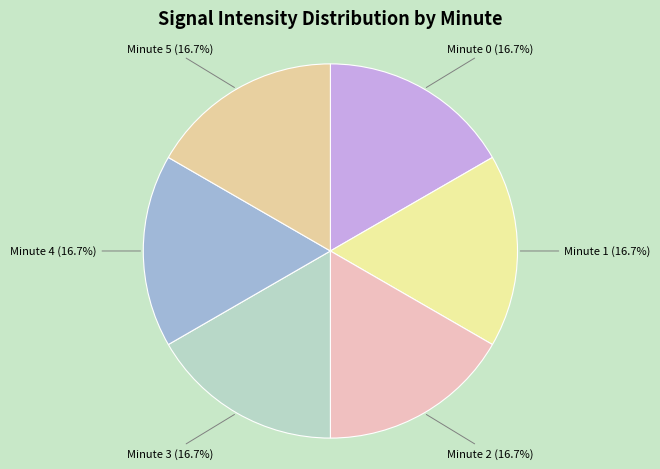

Count the number of slices in the pie.

6